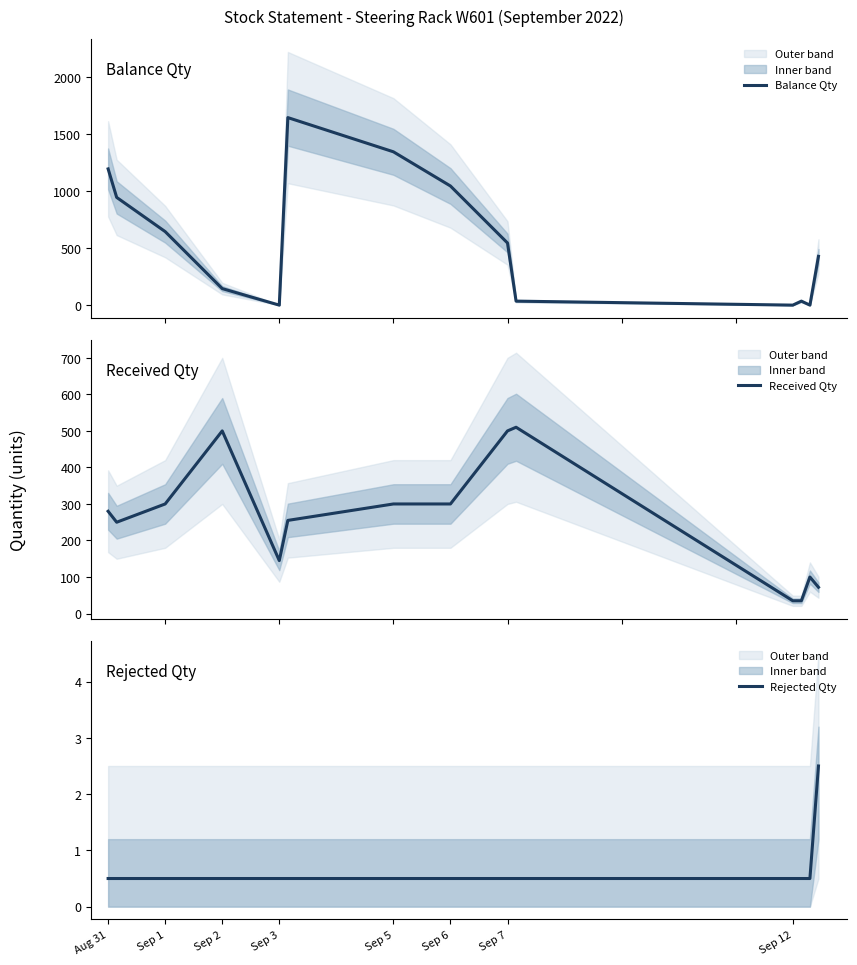

True or false: Received Qty and Rejected Qty intersect in this chart.

False